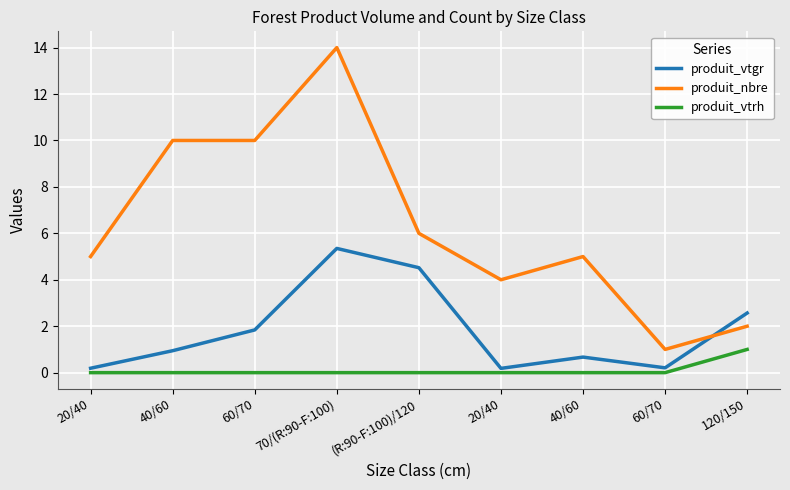

Does the chart display data point markers on the line(s)?

No